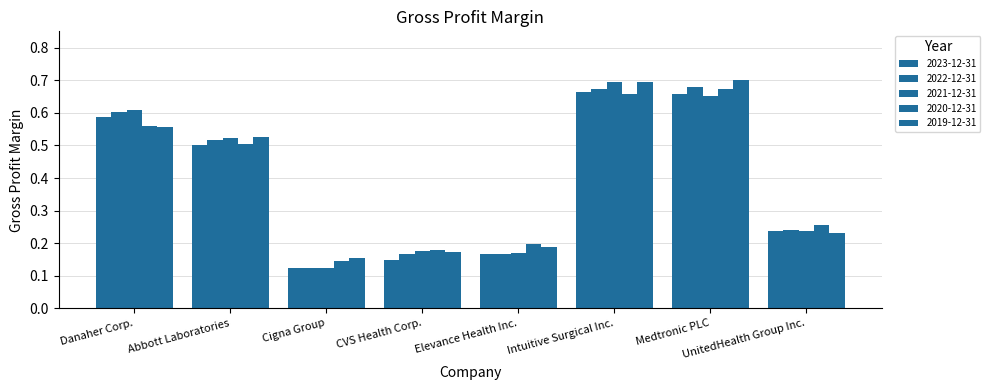

What position from the left is Abbott Laboratories?

2